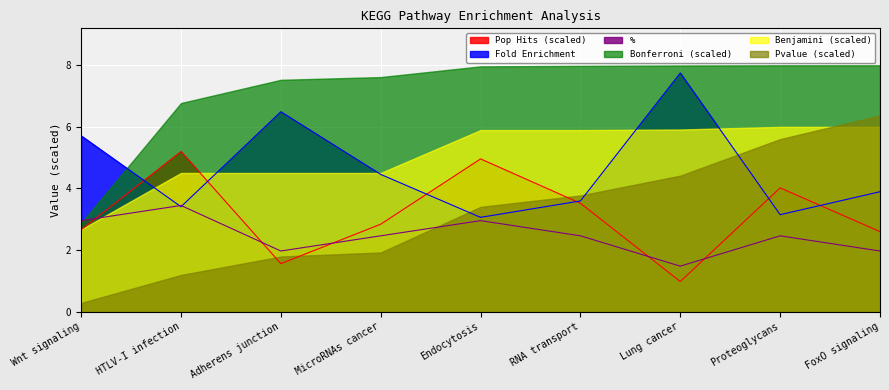

List the labels in order of Fold Enrichment value, smallest first.

Endocytosis, Proteoglycans, HTLV-I infection, RNA transport, FoxO signaling, MicroRNAs cancer, Wnt signaling, Adherens junction, Lung cancer